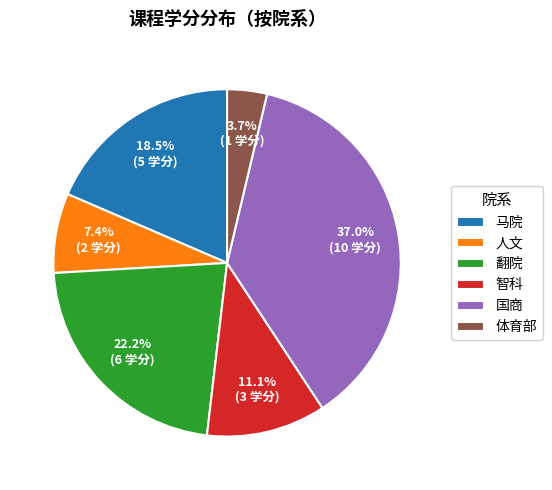

Which has a higher value, 体育部 or 国商?

国商